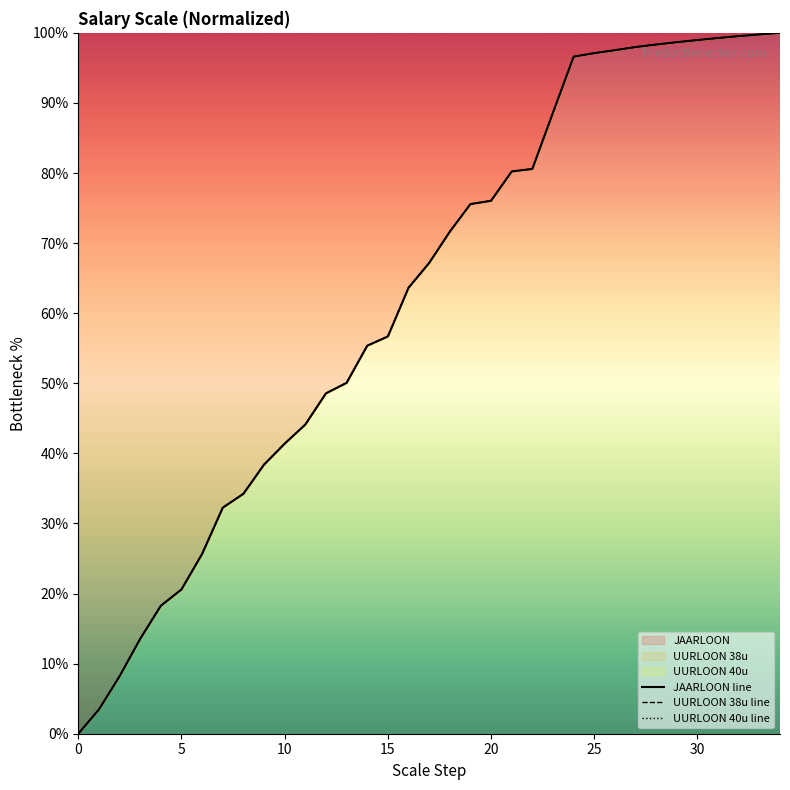

What is the average value of the UURLOON_40u series?

62.2